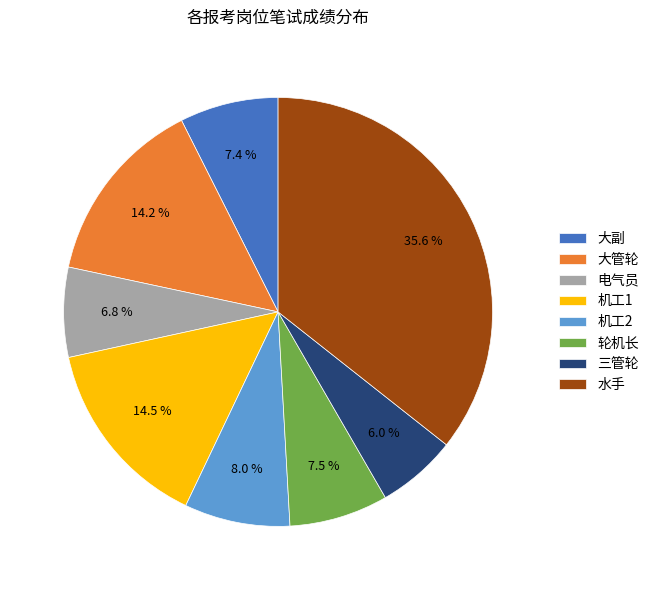

Is there any slice that represents more than half of the pie?

No